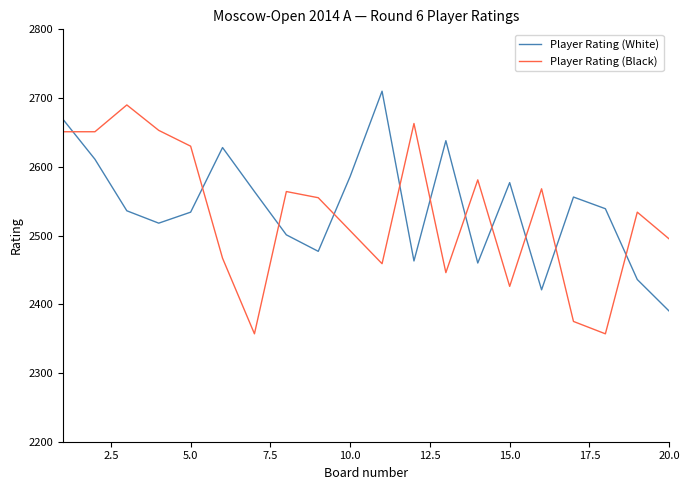

What are all the series names shown in the legend?

Player Rating (White), Player Rating (Black)